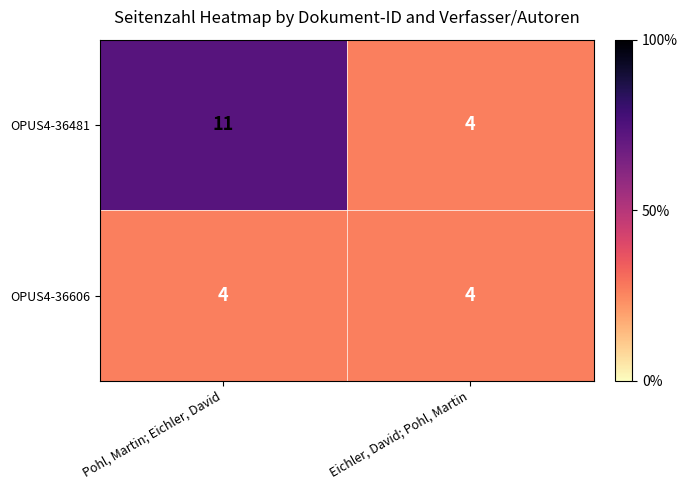

Reading left to right, list all the values displayed in this chart.

OPUS4-36481: Pohl, Martin; Eichler, David=11	Eichler, David; Pohl, Martin=4
OPUS4-36606: Pohl, Martin; Eichler, David=4	Eichler, David; Pohl, Martin=4